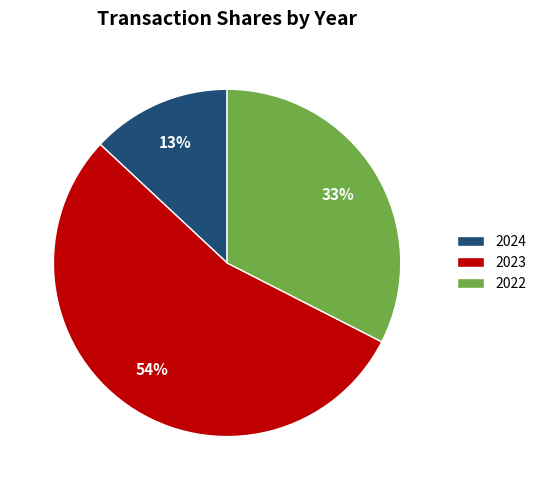

What percentage is the 2023 slice, to the nearest percent?

54%